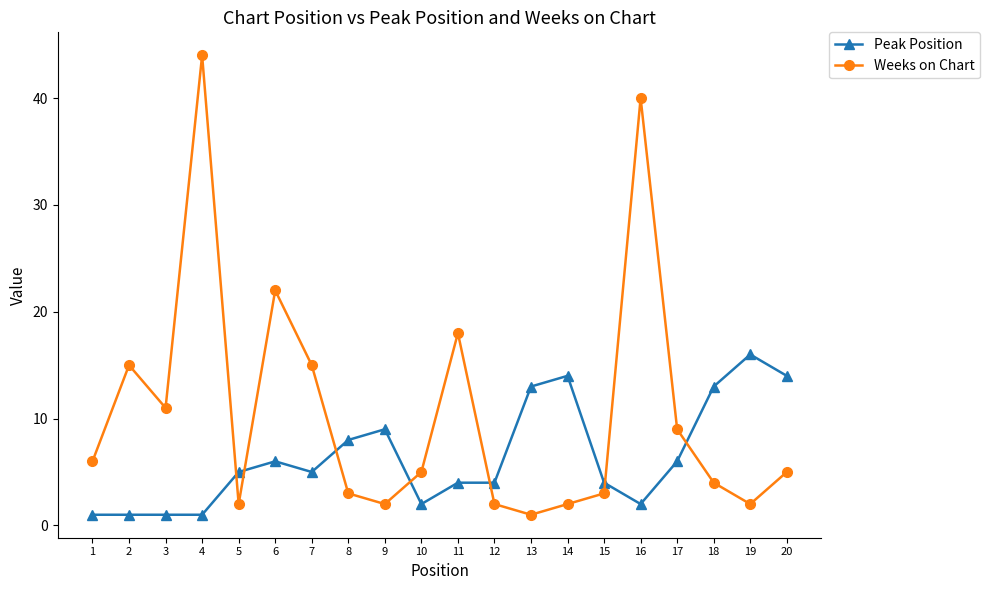

The value of Peak Position at 8 is 8. True or false?

True